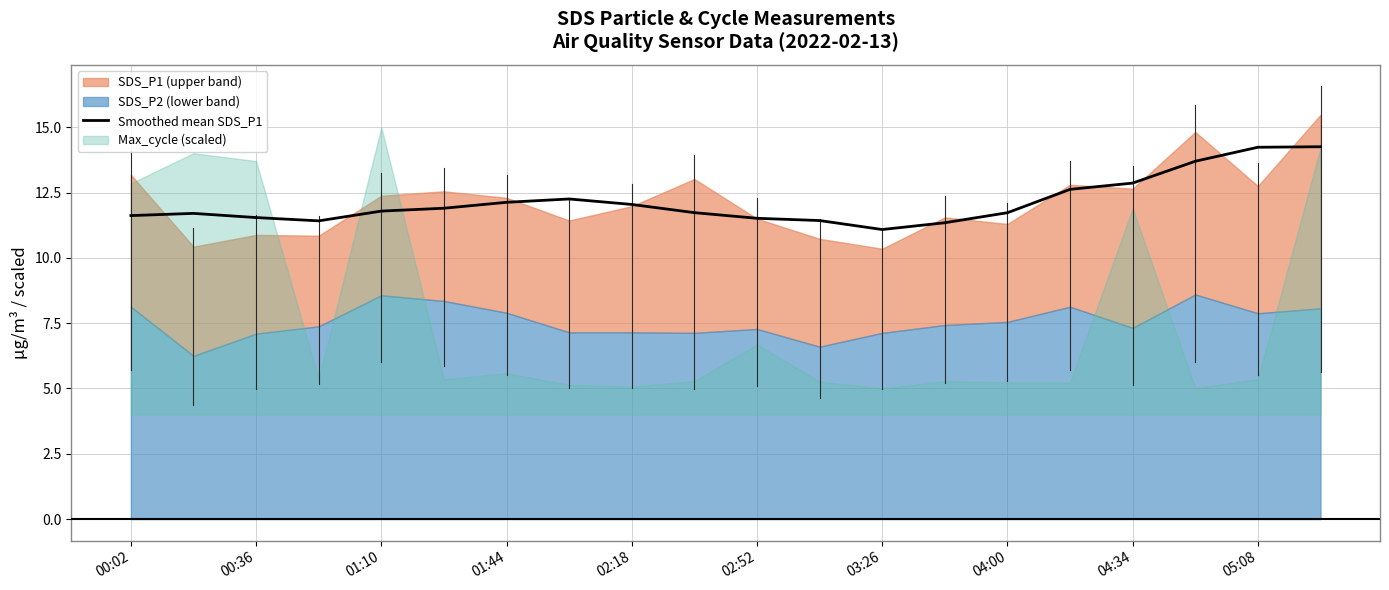

What is the average value?

12.1